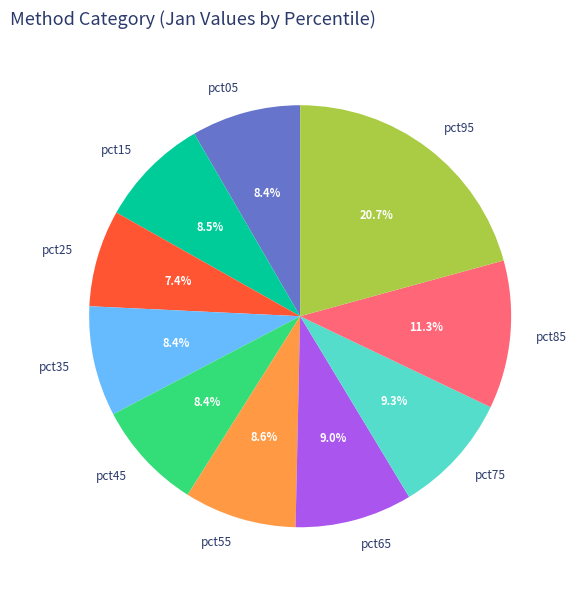

To the nearest percent, what percentage of the pie is pct45?

8%